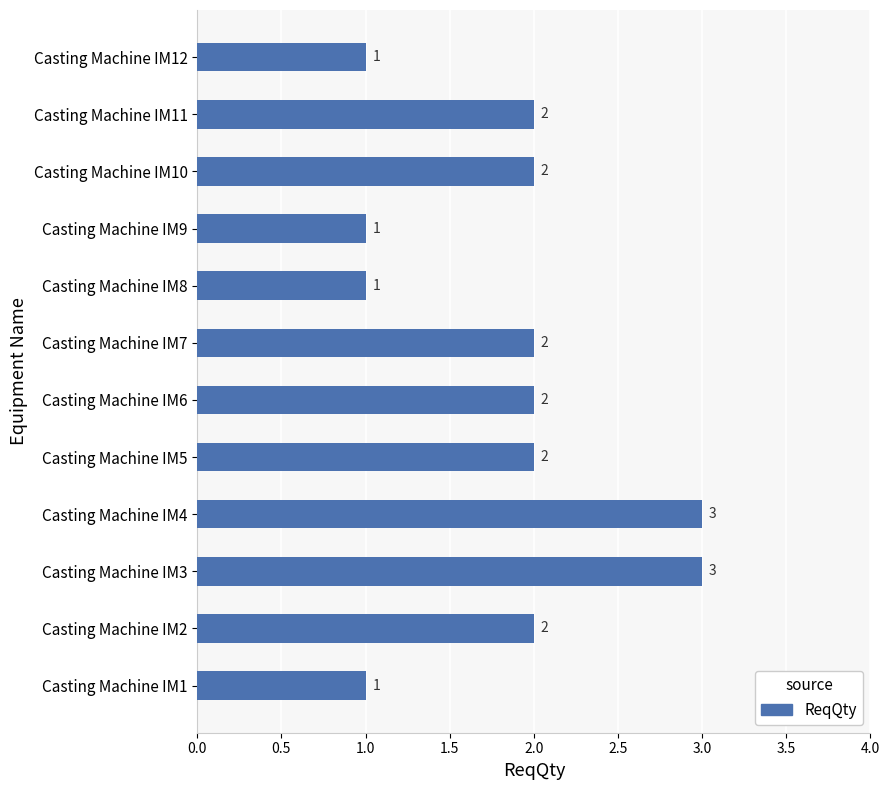

The value at Casting Machine IM7 is 1. True or false?

False